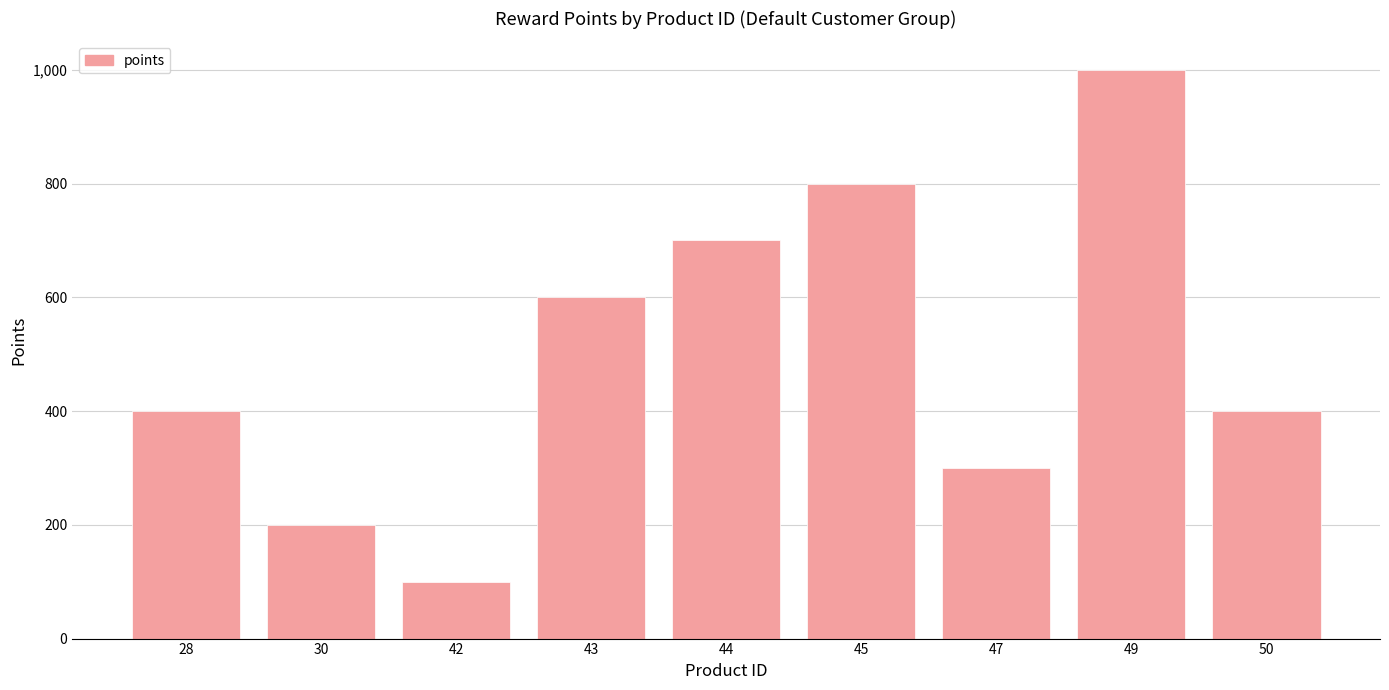

How many data points does each series have?

9